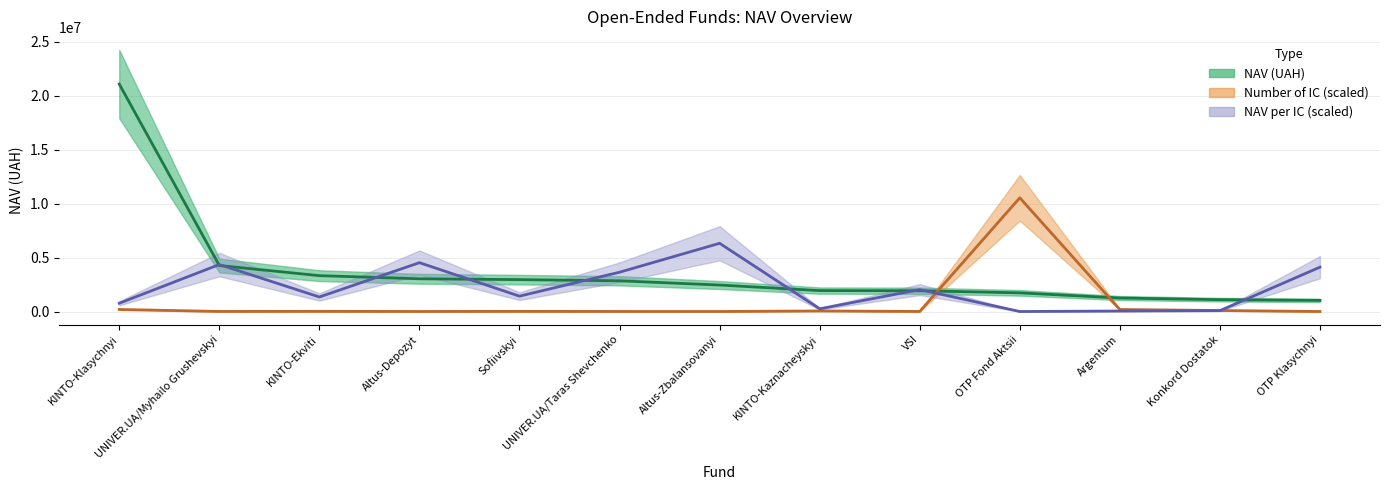

What position from the left is Konkord Dostatok?

12